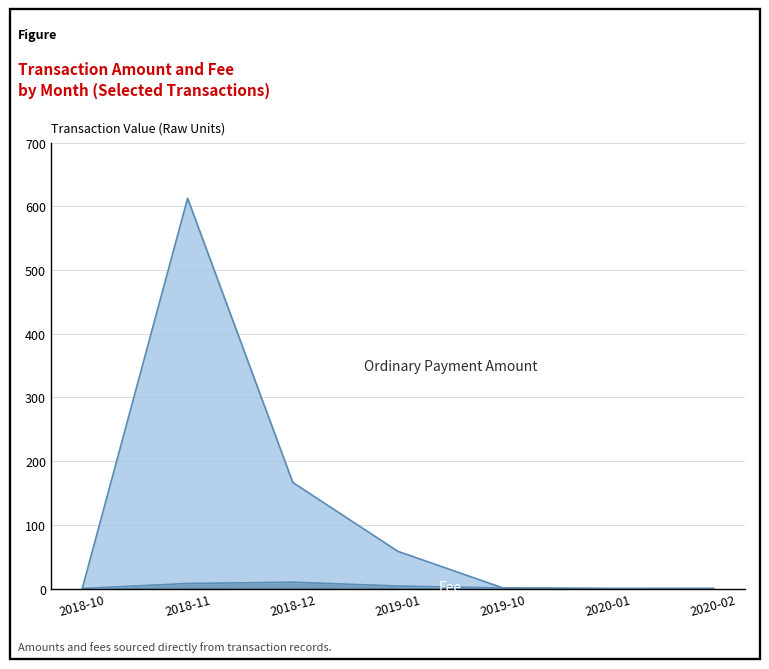

Rank the categories by Ordinary Payment Amount value from lowest to highest.

2020-01, 2020-02, 2019-10, 2018-10, 2019-01, 2018-12, 2018-11